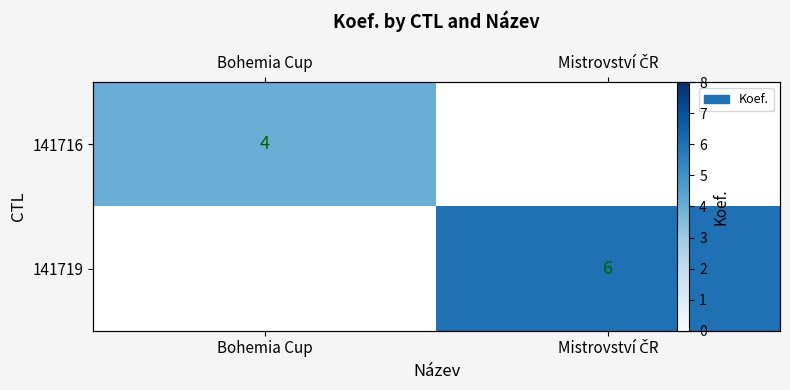

At how many categories does at least one series exceed 5?

1